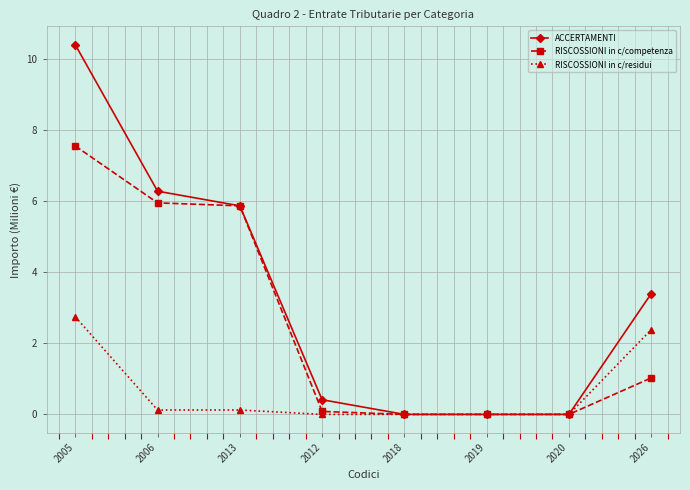

What is the difference between the maximum and minimum values in the ACCERTAMENTI series?

10.4